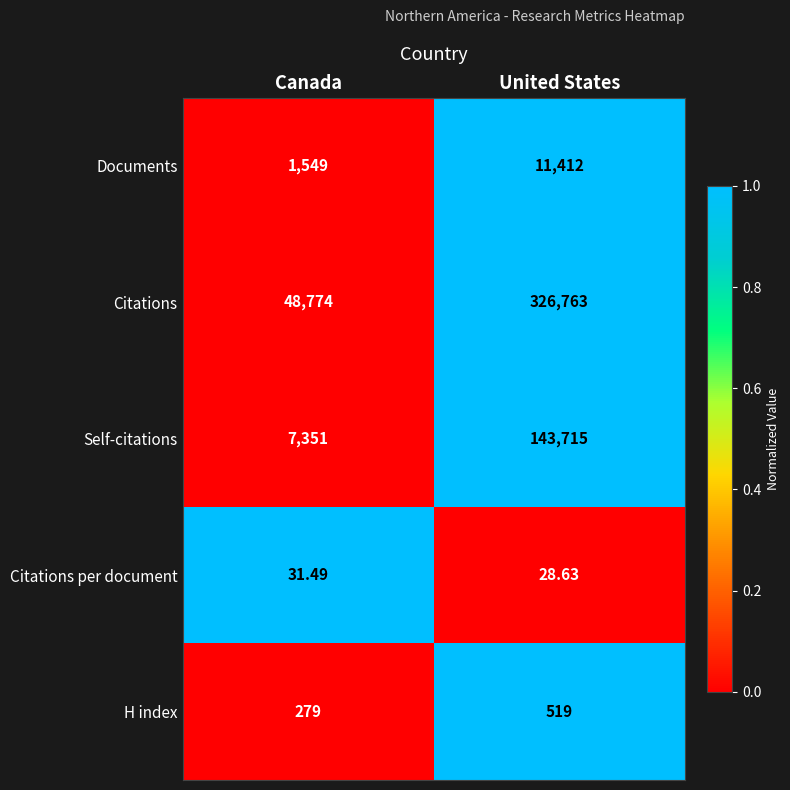

Between Canada and United States, which series saw the biggest shift?

Citations